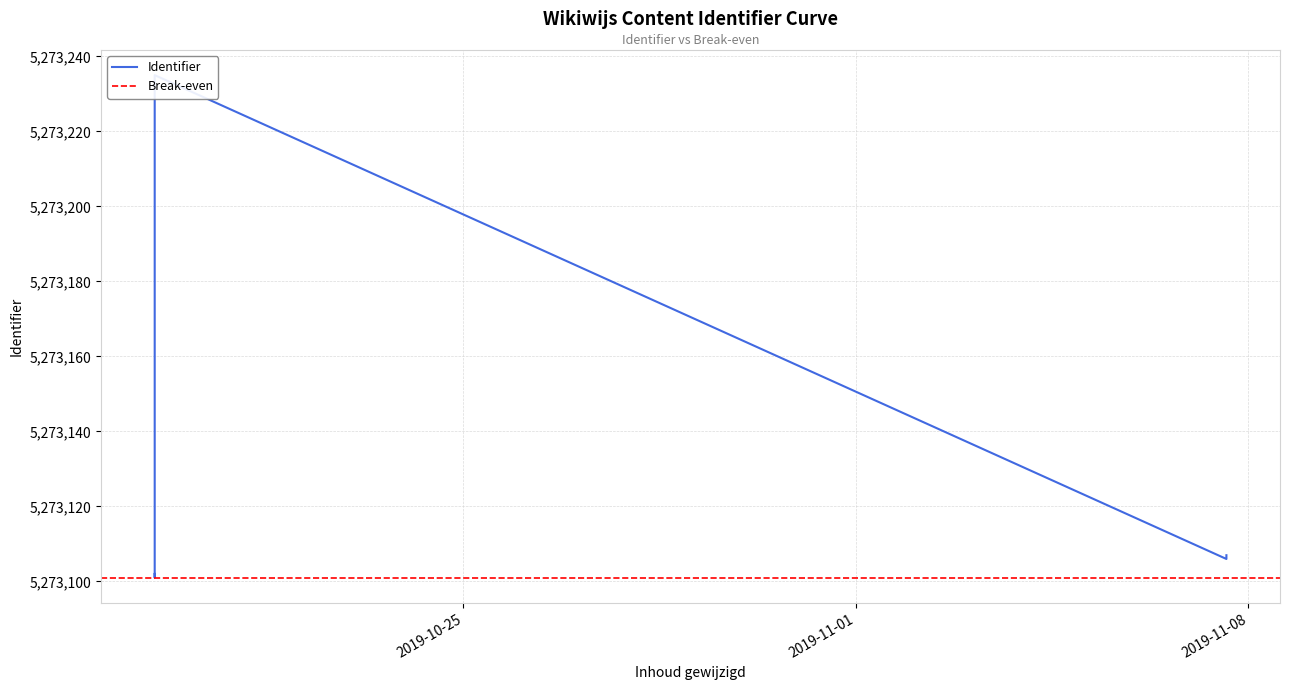

What is the sum of the Break-even values at 2019-10-19 11:53:09 and 2019-10-19 11:50:57?

10546202